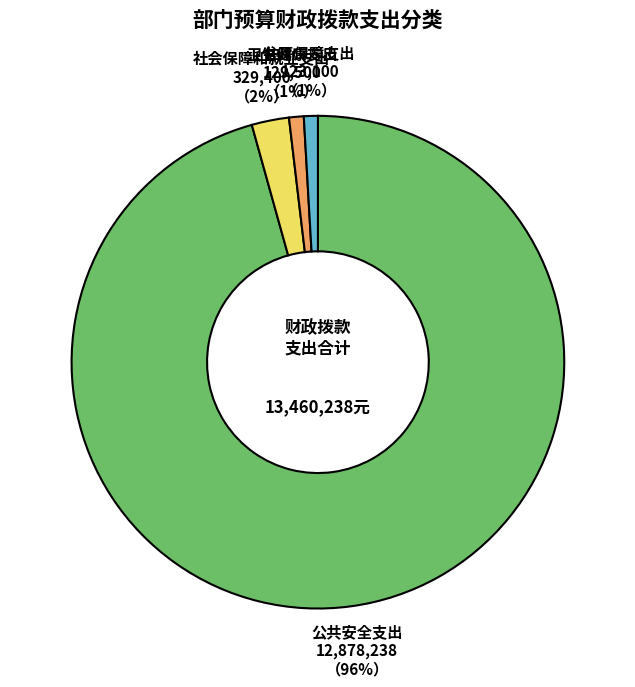

Is the sum of 住房保障支出 and 卫生健康支出 greater than half?

No